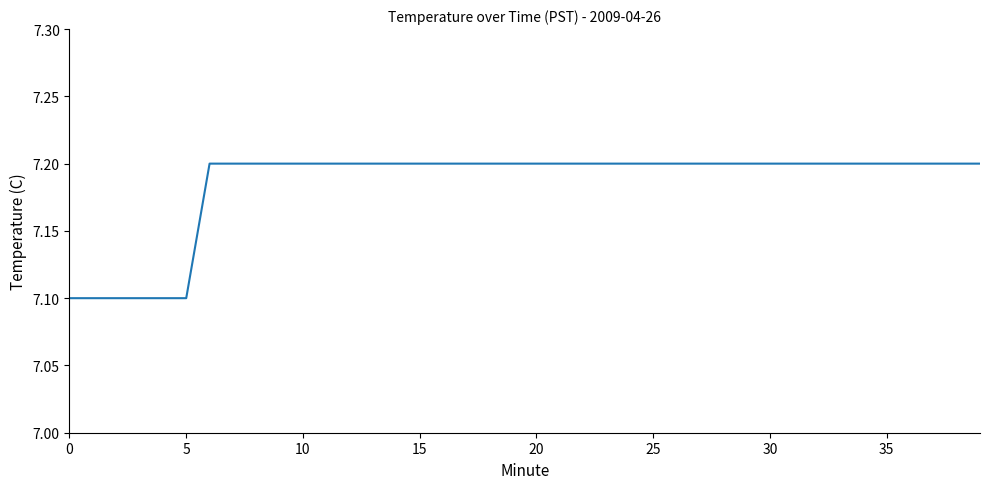

What is the greatest value displayed?

7.2